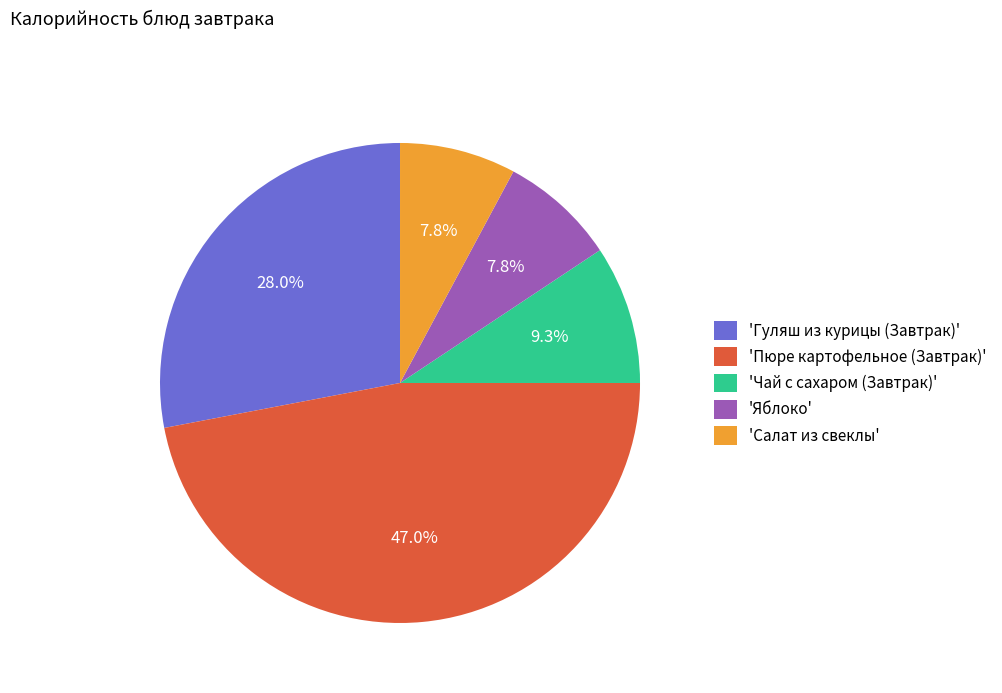

Which slice is the largest?

'Пюре картофельное (Завтрак)'